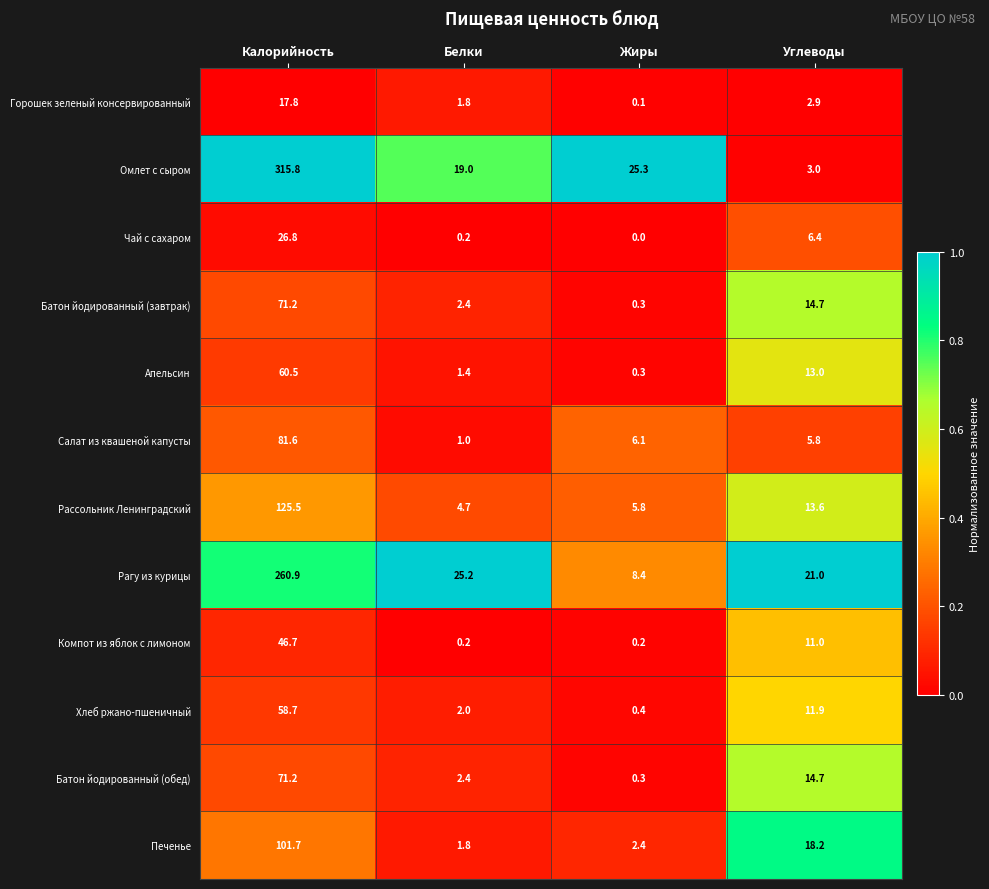

What is the difference between the Апельсин values at Жиры and Белки?

1.1